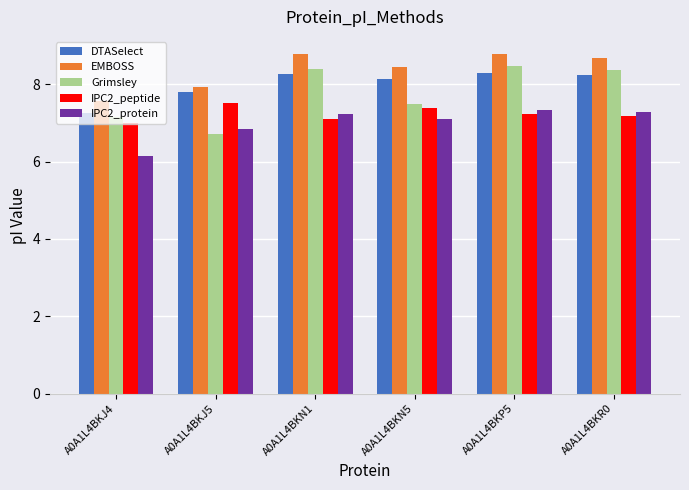

Which series has the largest range (max minus min)?

Grimsley